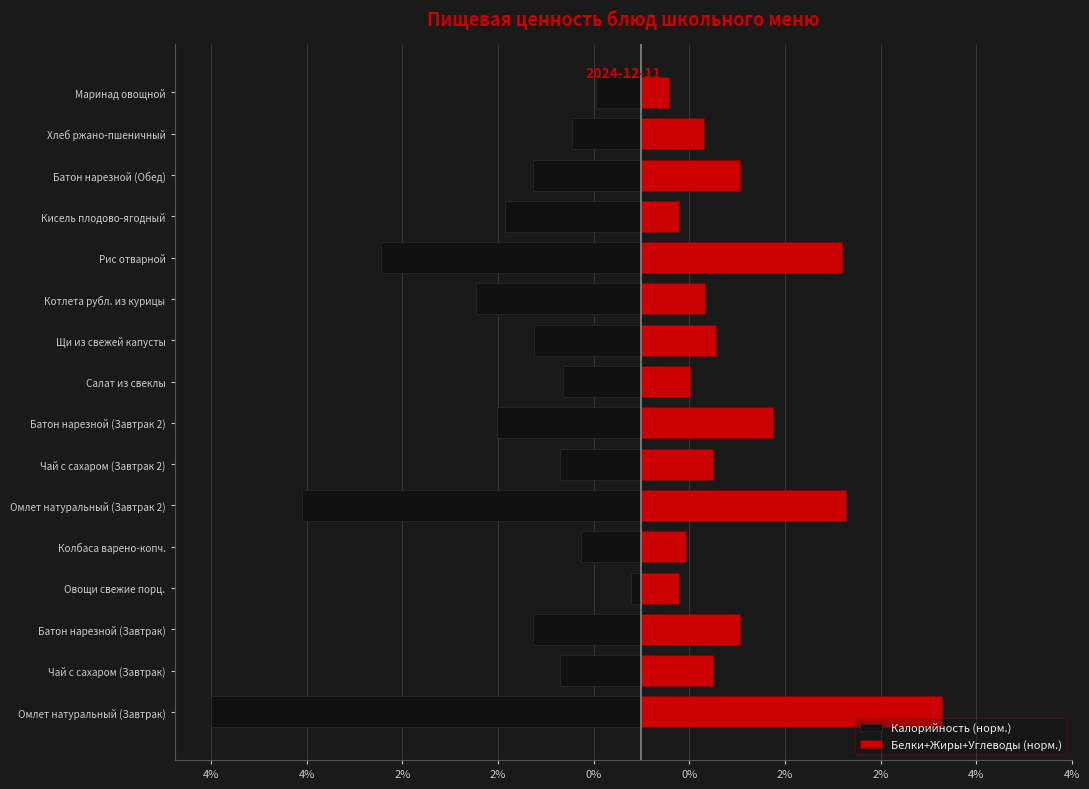

What is the difference between the maximum and minimum values in the Белки+Жиры+Углеводы (норм.) series?

2.9